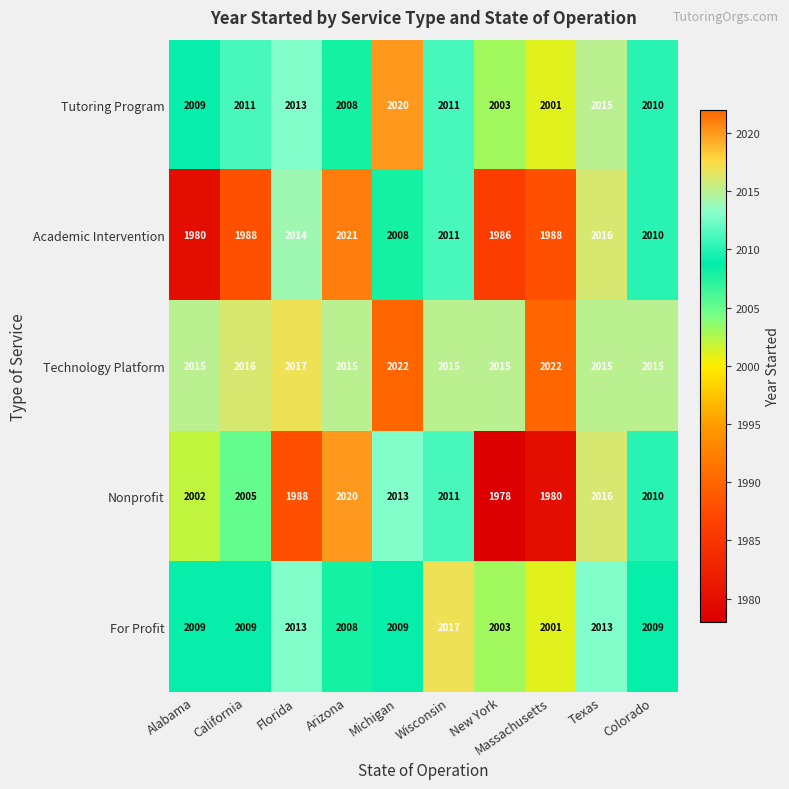

Is it true that For Profit equals 2904 at Florida?

False